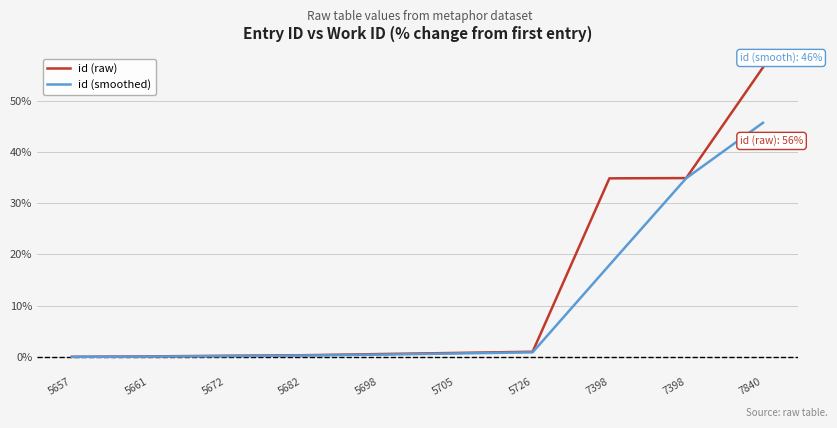

What is the sum of the id (smoothed) values at 7840 and 7398?

80.6